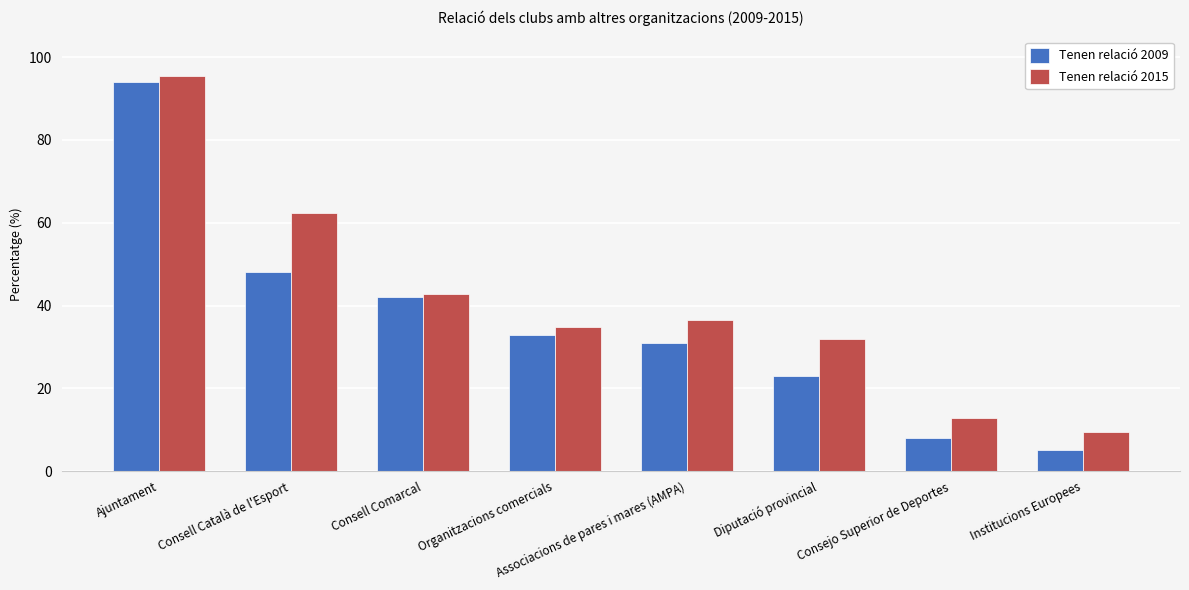

At which label does Tenen relació 2015 reach its peak?

Ajuntament